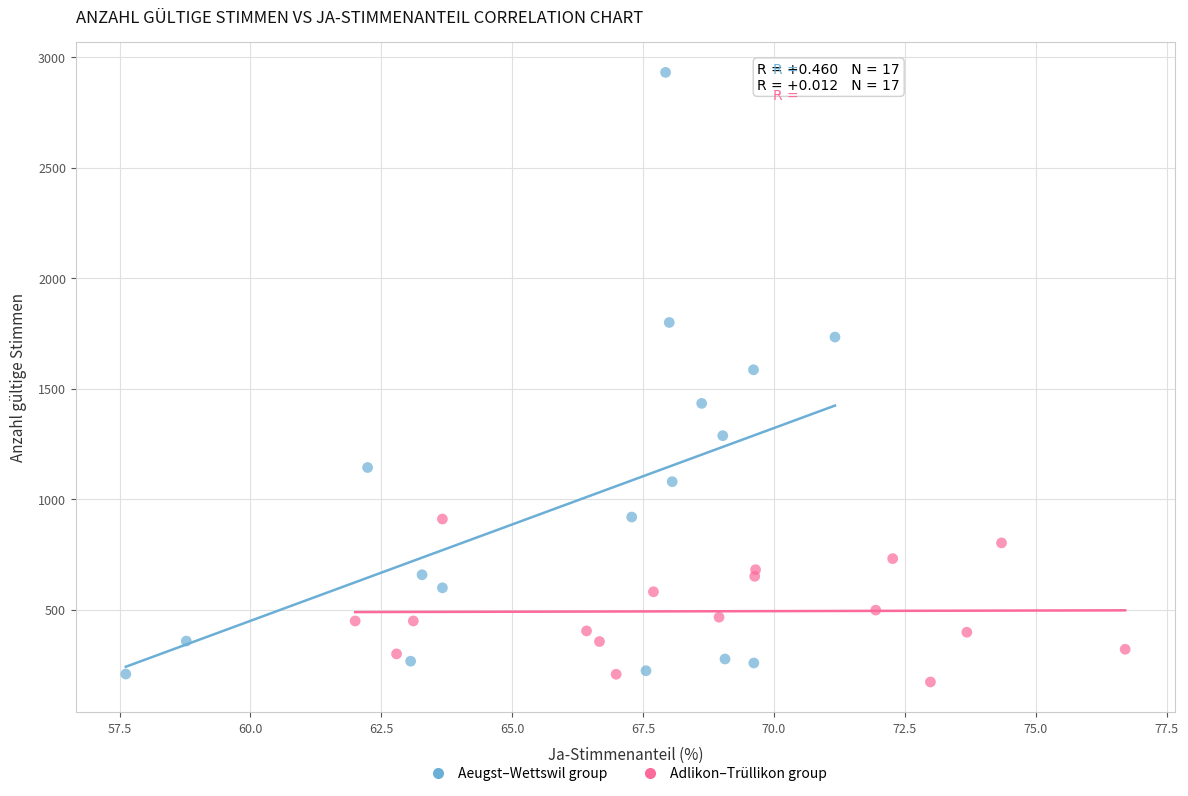

Which series has the widest spread of Y values?

Aeugst–Wettswil group